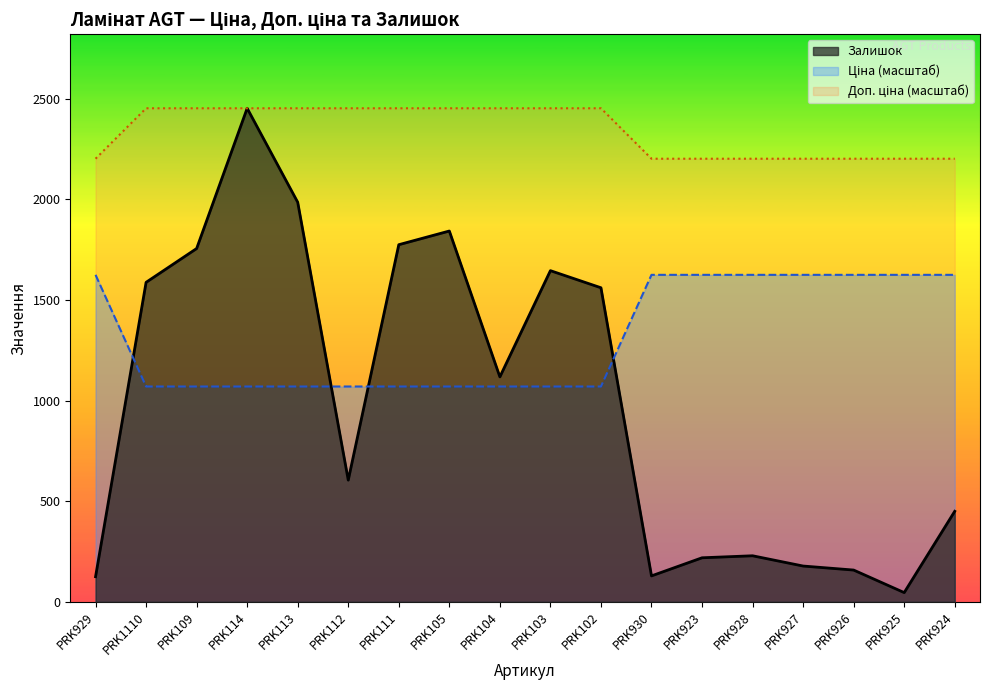

Is the value of Ціна at PRK929 greater than the value of Доп. ціна at PRK923?

No